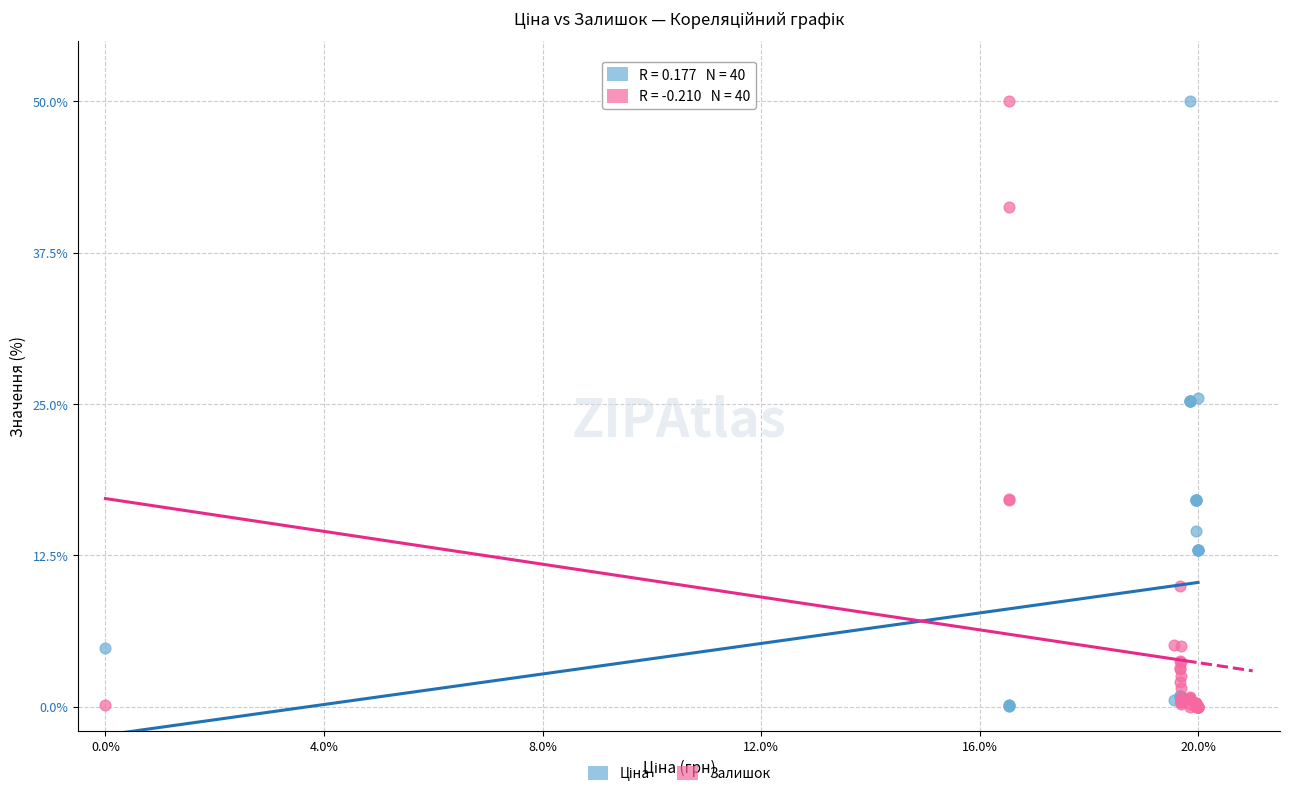

What is the X range (max minus min) for the scatter plot?

20.0